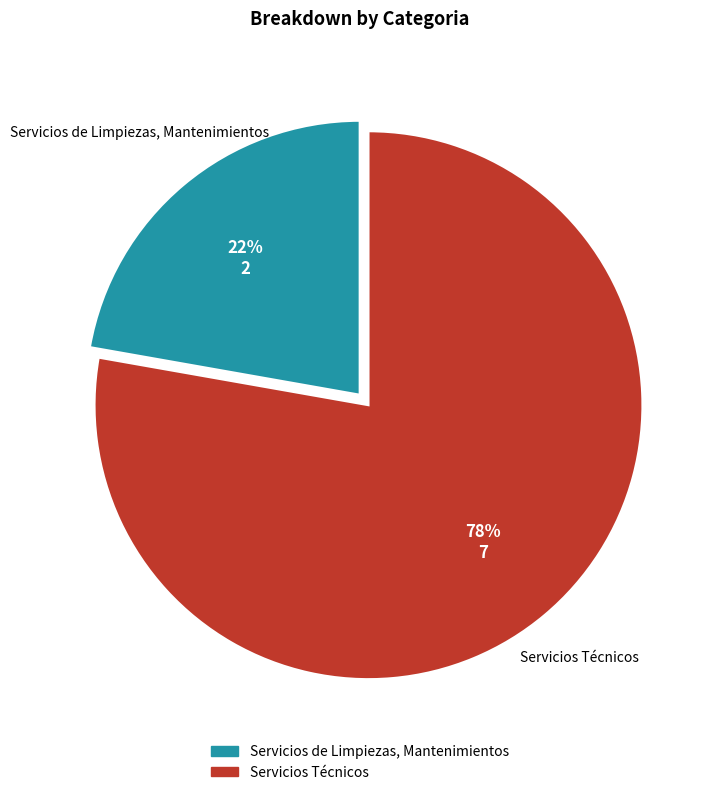

What is the ratio of the value at Servicios de Limpiezas, Mantenimientos to the value at Servicios Técnicos?

0.3